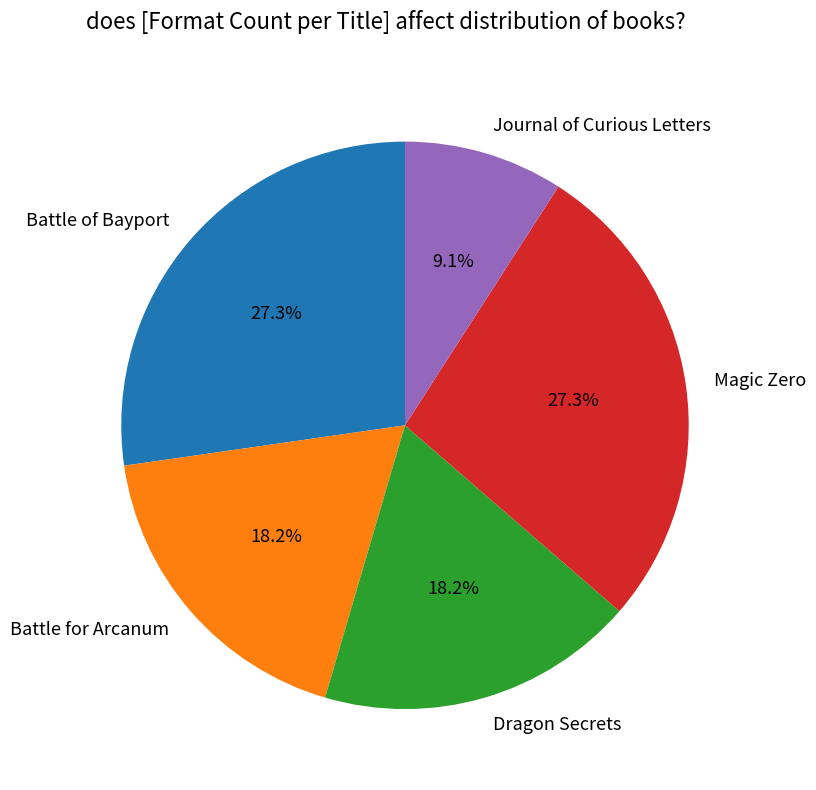

Between Journal of Curious Letters and Battle of Bayport, which is larger?

Battle of Bayport